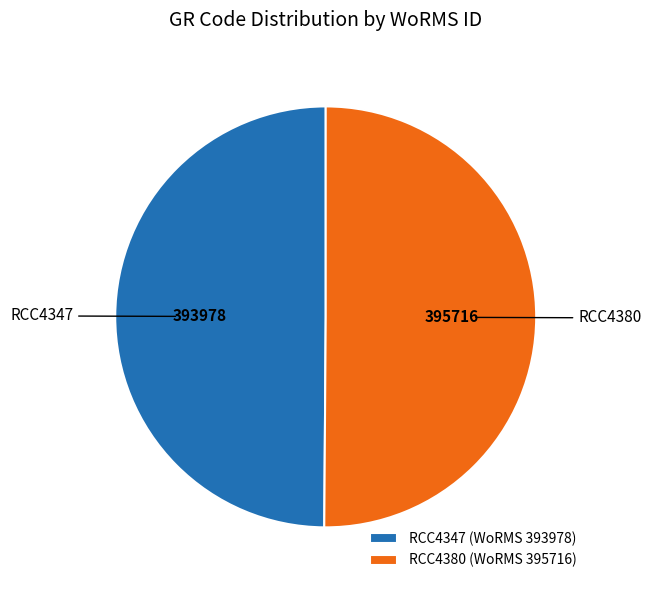

How many slices are in this pie chart?

2